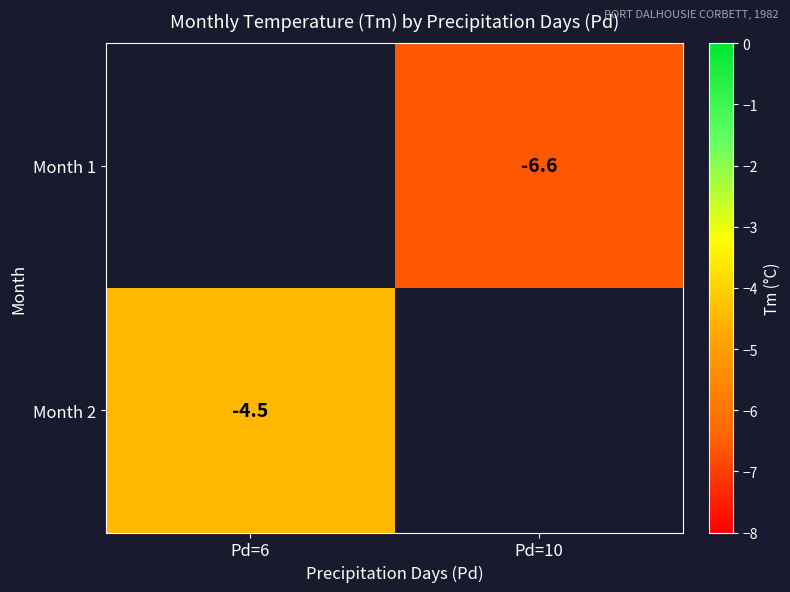

Is the value of Month 2 at Pd=6 greater than the value of Month 1 at Pd=10?

Yes